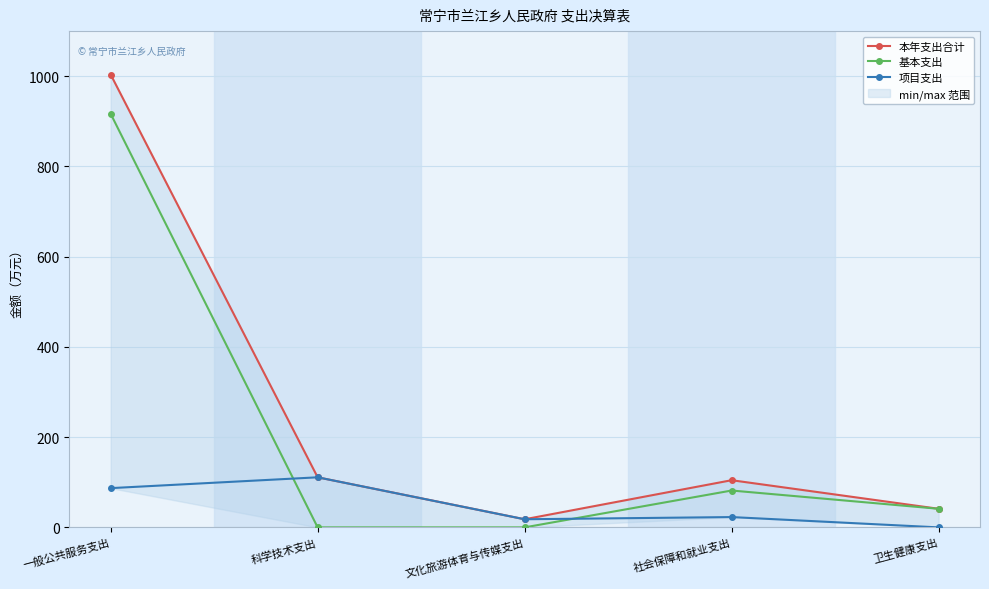

True or false: 本年支出合计 has a value of 30.7 at 社会保障和就业支出.

False